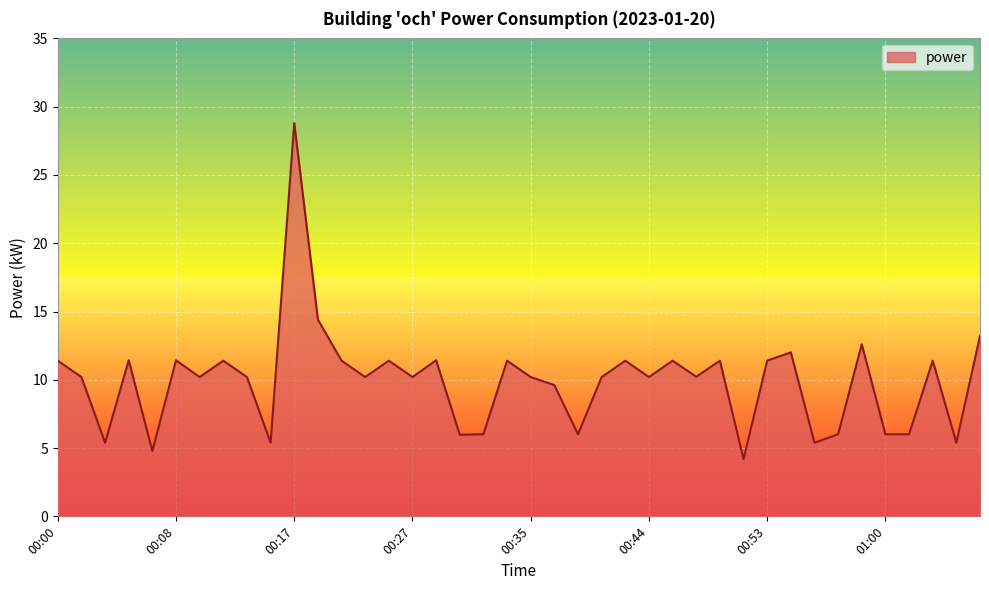

What is the minimum value shown in the chart?

4.2